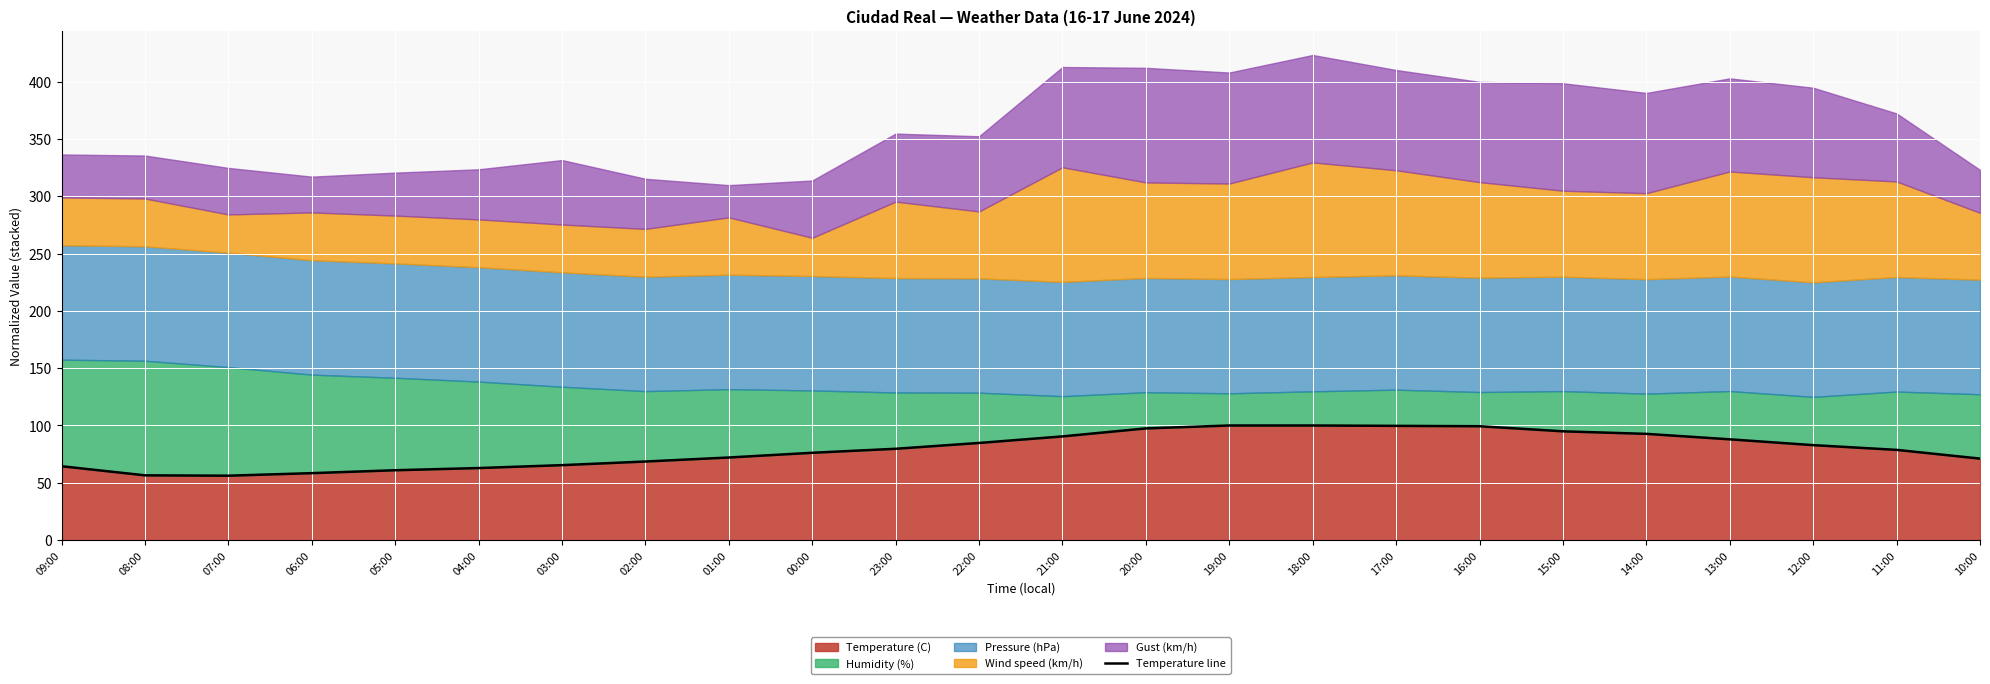

What is the change in value from 03:00 to 16:00?

+34.0